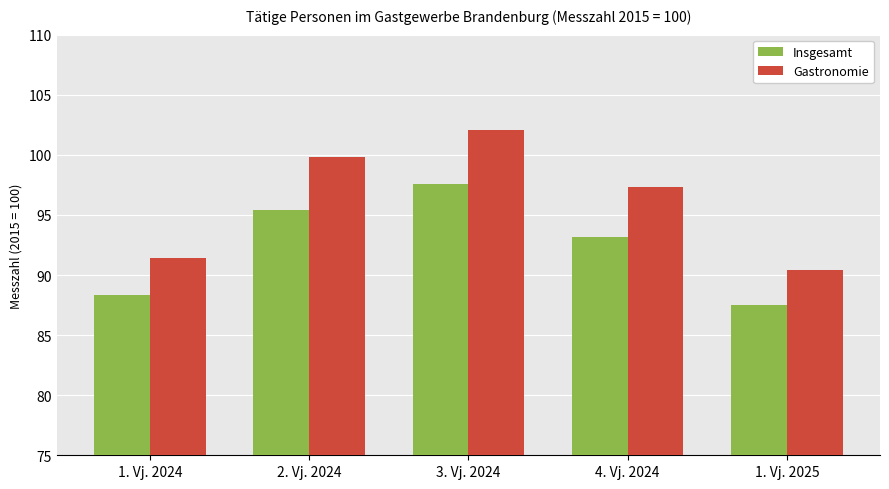

Rank the series at 3. Vj. 2024 from lowest to highest value.

Insgesamt, Gastronomie